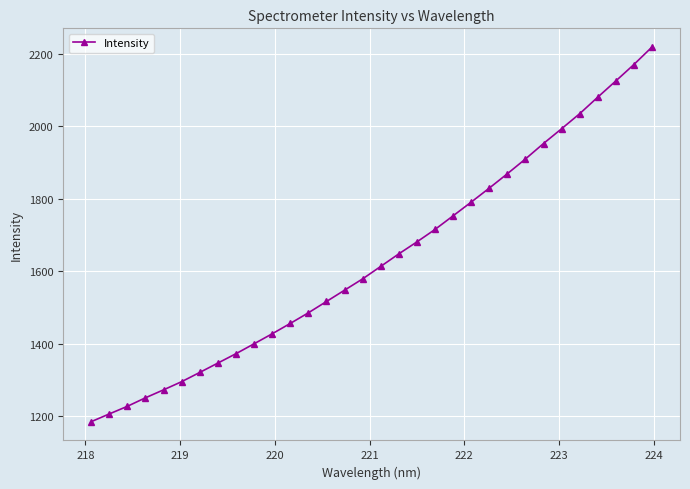

What is the value of the 25th point from the left?

1909.9